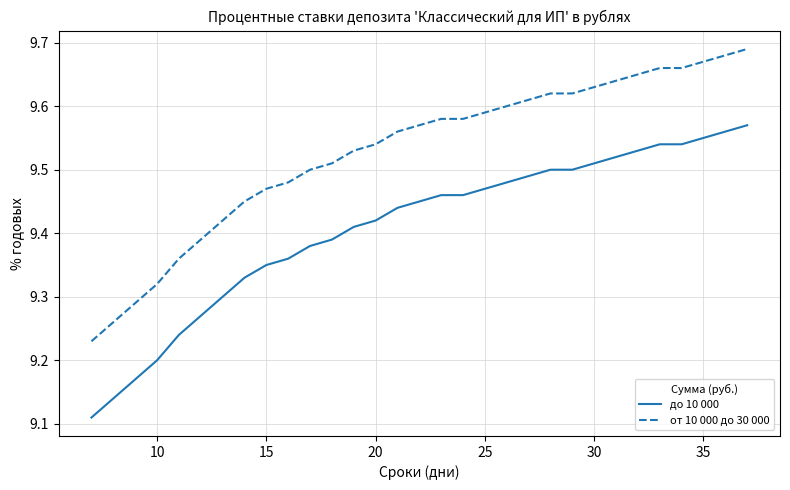

List the series in order of their peak value, highest first.

от 10 000 до 30 000, до 10 000